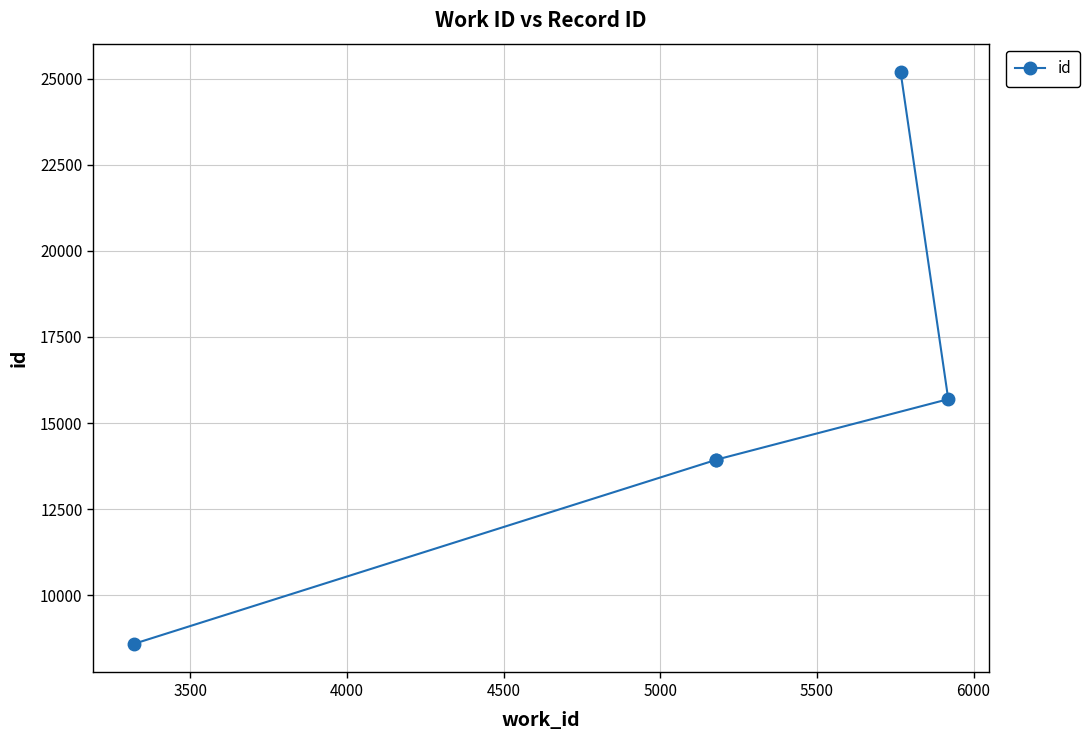

What is the value of the 4th point from the left?

15694